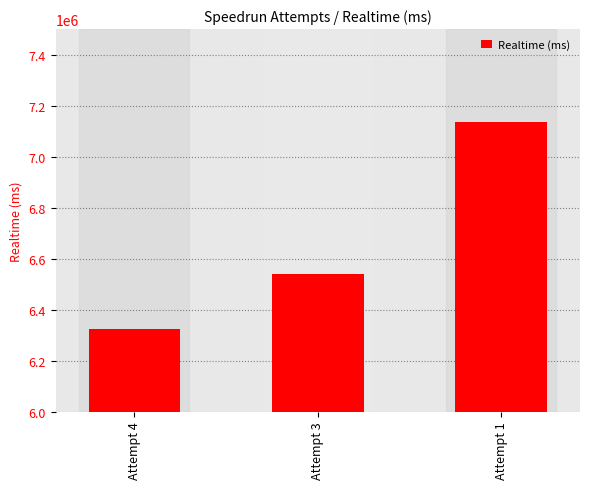

Are the bars grouped side by side (vs. stacked)?

No